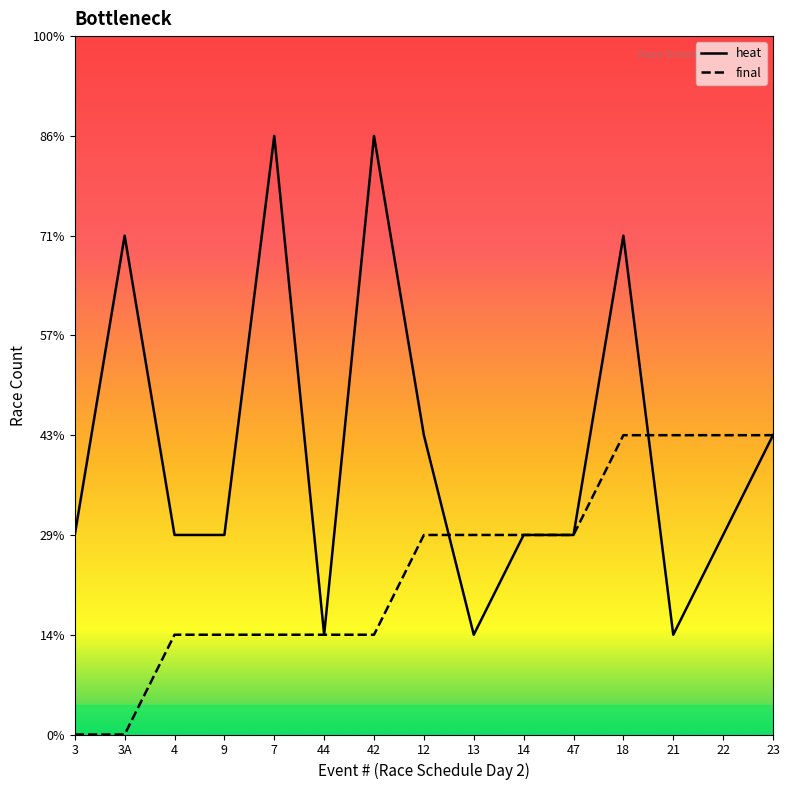

What is the label of the 6th point from the right?

14